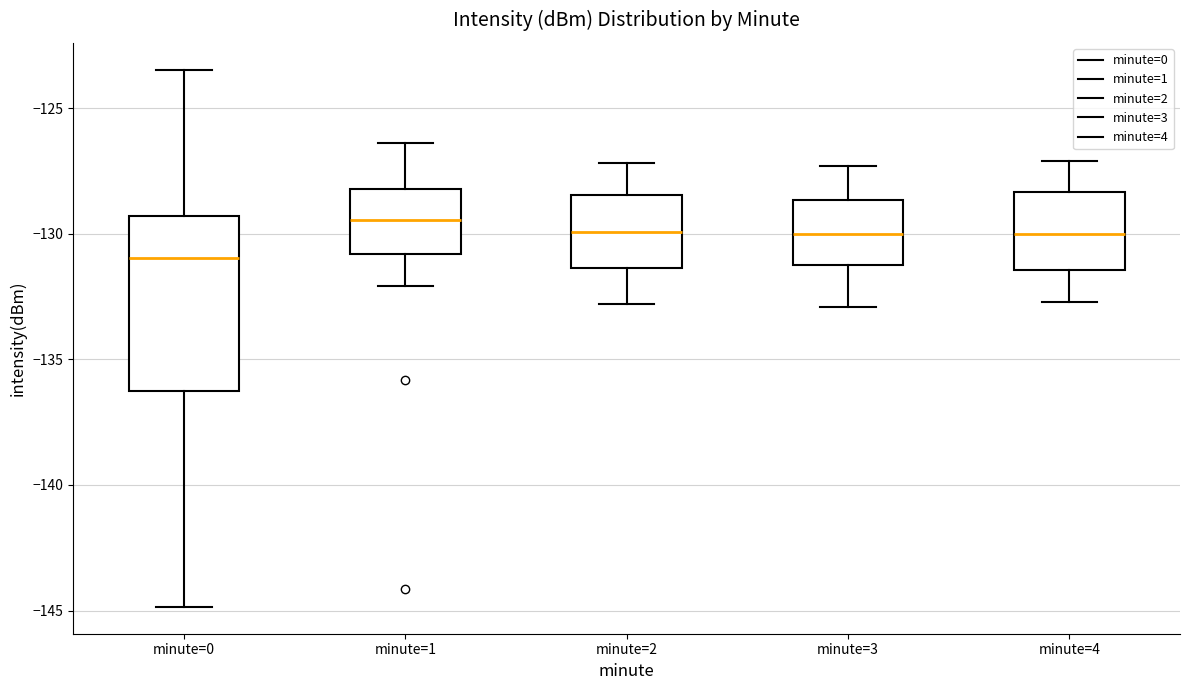

Reading left to right, read every box against the y-axis: the position of its median line, the range the box covers, and the ends of its whiskers. The values are not printed on the chart, so give them approximately, as read against the axis.

minute=0: median -131.0, box -136.5 to -129.5, whiskers -145.0 to -123.5
minute=1: median -129.5, box -131.0 to -128.0, whiskers -132.0 to -126.5
minute=2: median -130.0, box -131.5 to -128.5, whiskers -133.0 to -127.0
minute=3: median -130.0, box -131.0 to -128.5, whiskers -133.0 to -127.5
minute=4: median -130.0, box -131.5 to -128.5, whiskers -132.5 to -127.0